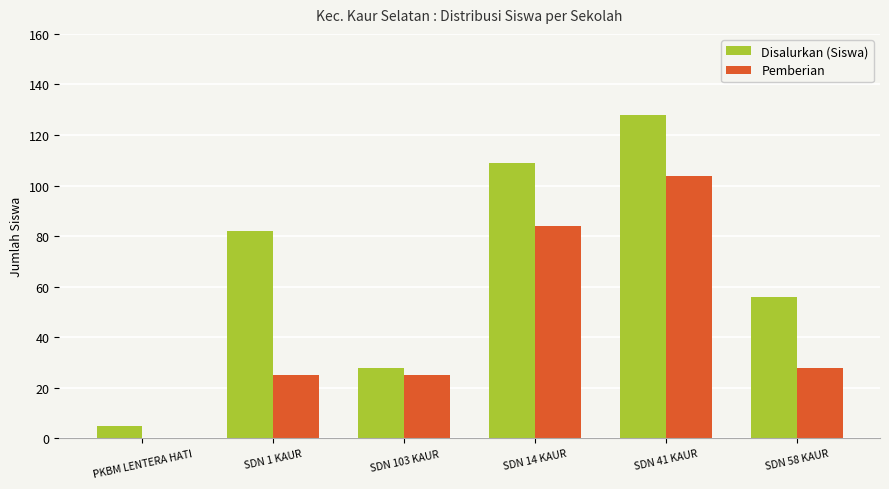

Is it true that Pemberian equals 25 at SDN 1 KAUR?

True